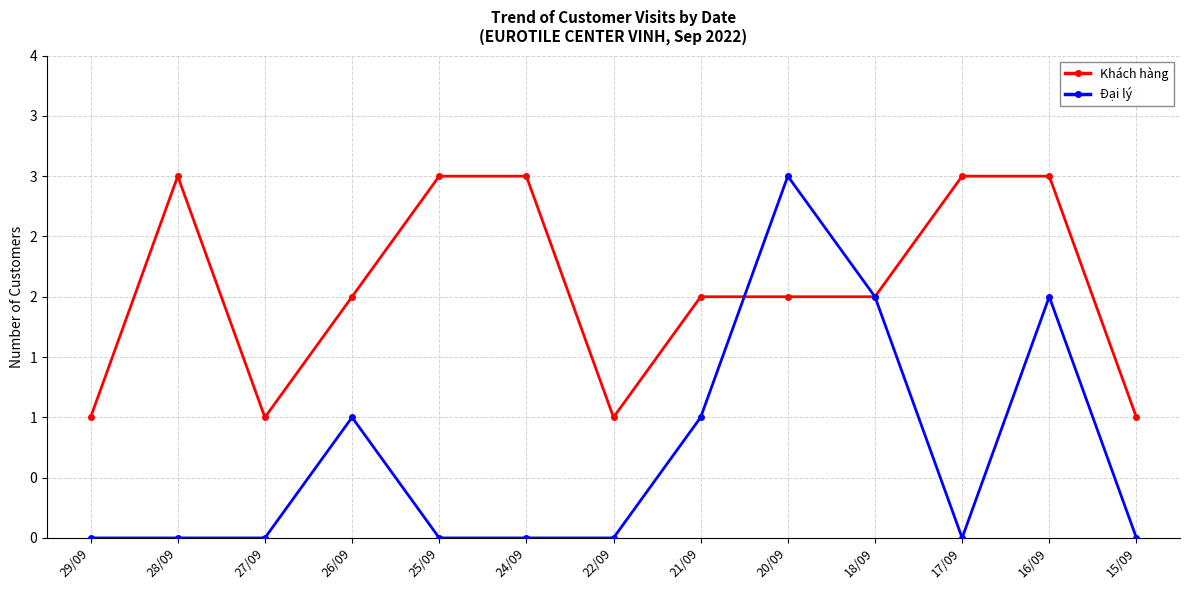

What are all the series names shown in the legend?

Khách hàng, Đại lý